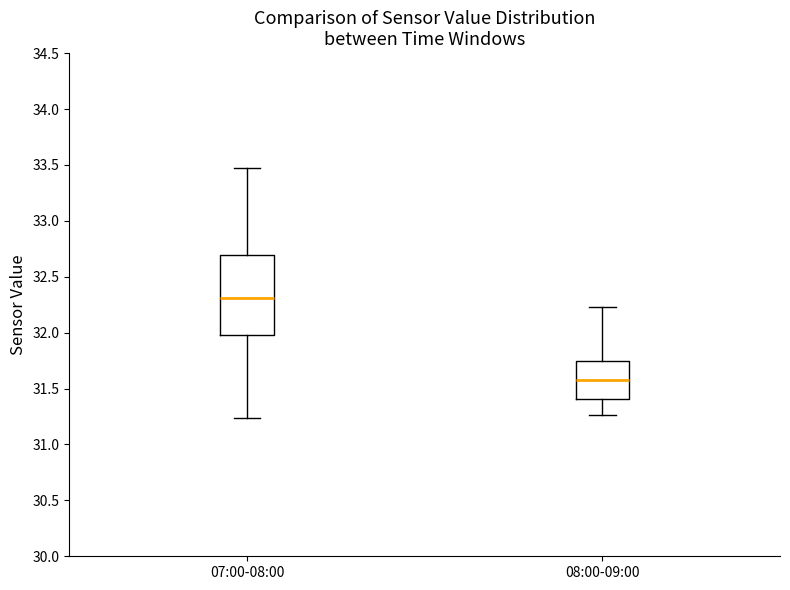

Reading left to right, read every box against the y-axis: the position of its median line, the range the box covers, and the ends of its whiskers. The values are not printed on the chart, so give them approximately, as read against the axis.

07:00-08:00: median 32.30, box 32.00 to 32.70, whiskers 31.25 to 33.45
08:00-09:00: median 31.60, box 31.40 to 31.75, whiskers 31.25 to 32.25